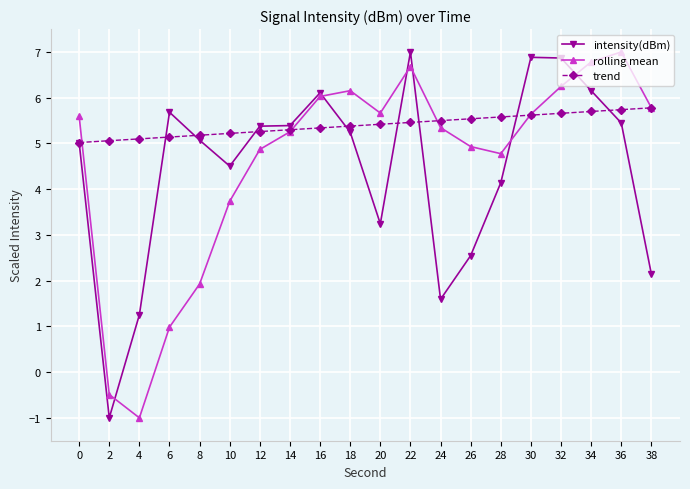

How many times do rolling mean and intensity(dBm) cross each other?

6